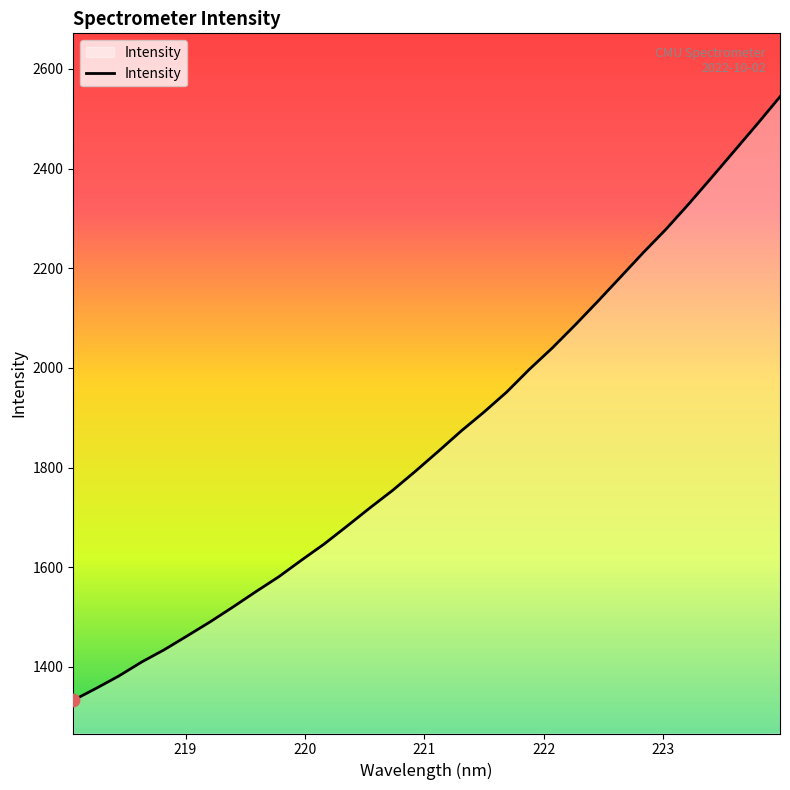

What is the smallest value displayed?

1333.0